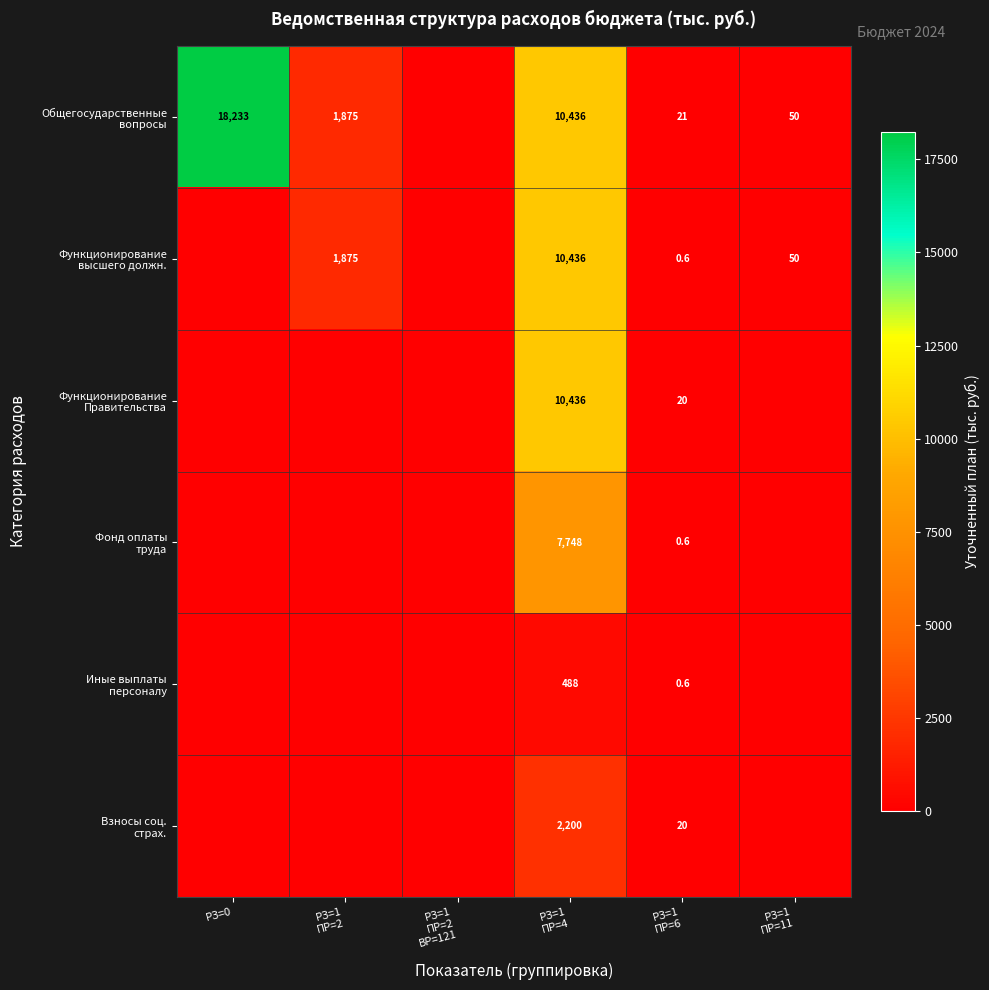

Which series changed the most between РЗ=1 ПР=2 and РЗ=1 ПР=6?

Функционирование высшего должн.